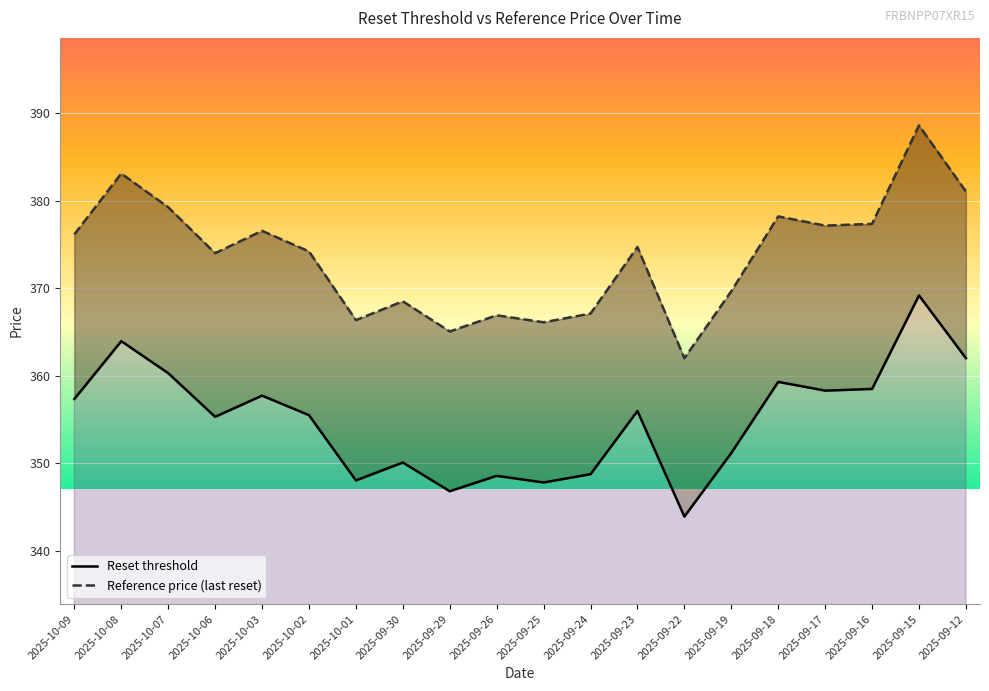

Rank the series by their average value, from highest to lowest.

Reference price (last reset), Reset threshold